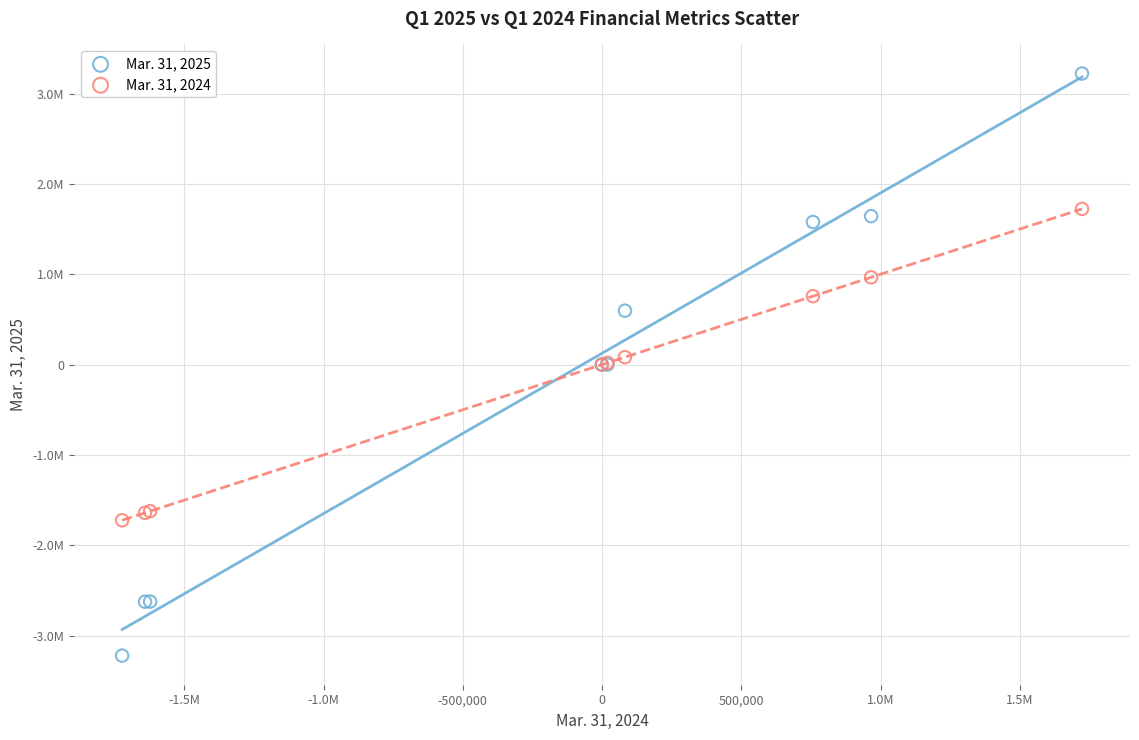

What are all the series names shown in the legend?

Mar. 31, 2025, Mar. 31, 2024